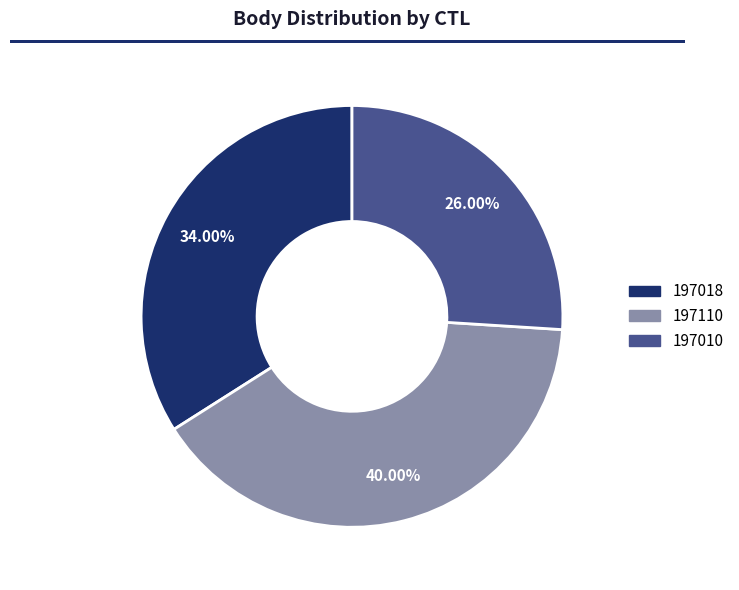

What percentage do 197010 and 197110 together represent?

66.0%